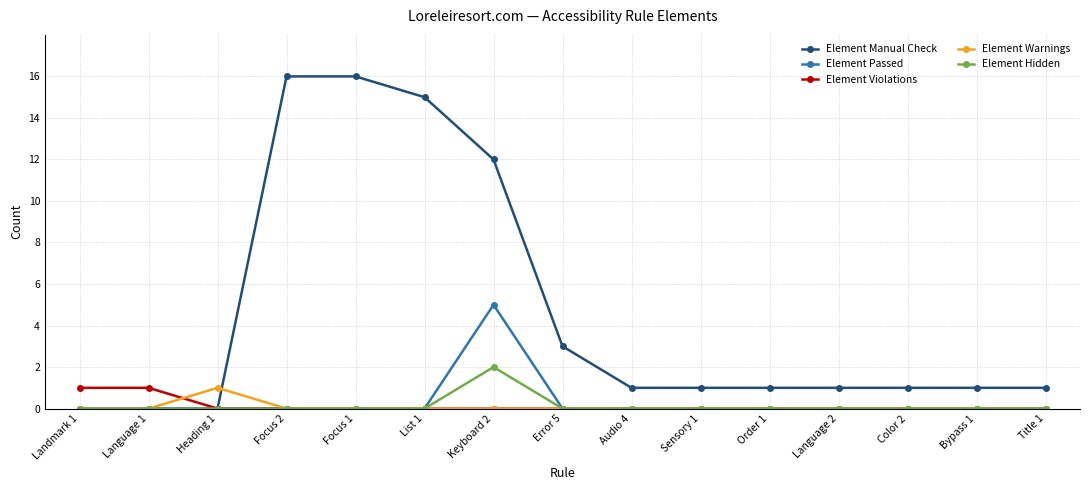

Between Focus 2 and Error 5, which series saw the biggest shift?

Element Manual Check